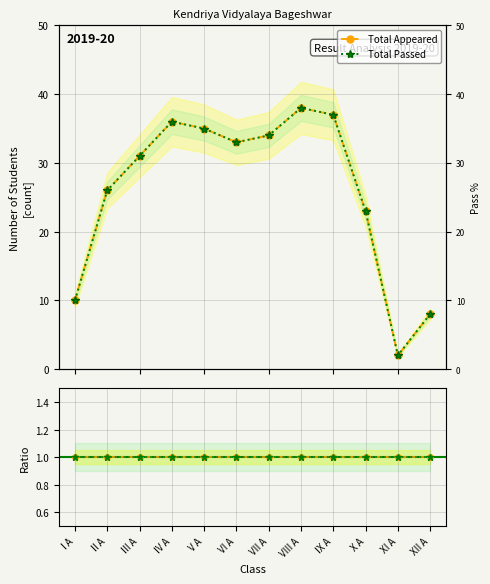

Where is the first local maximum for Total Appeared?

IV A